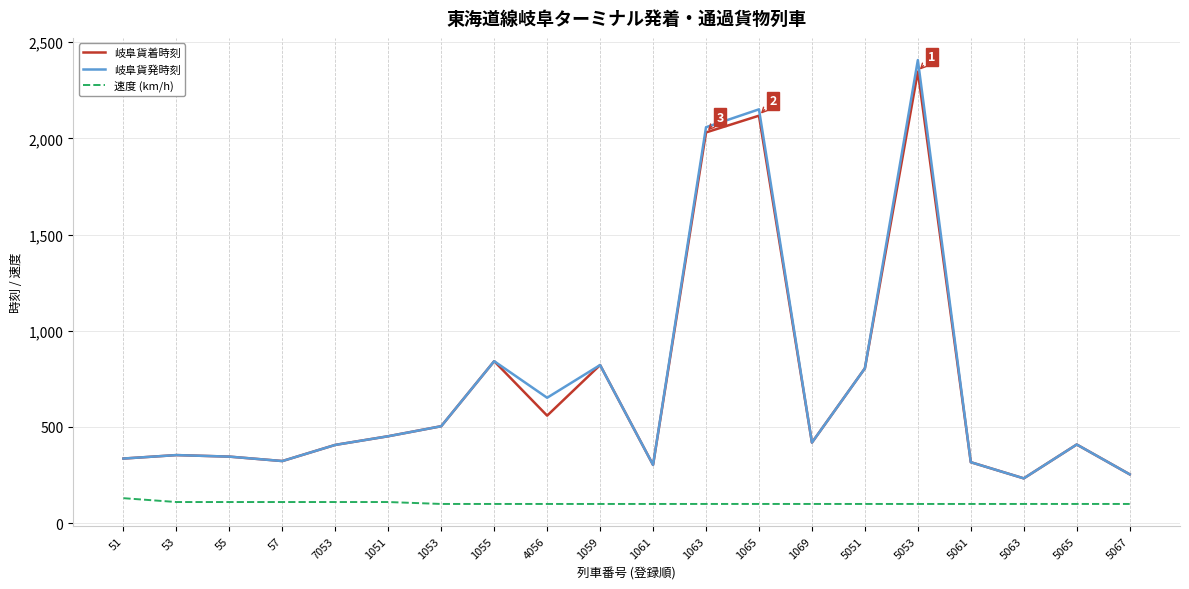

Is it true that 岐阜貨着時刻 equals 95 at 1061?

False